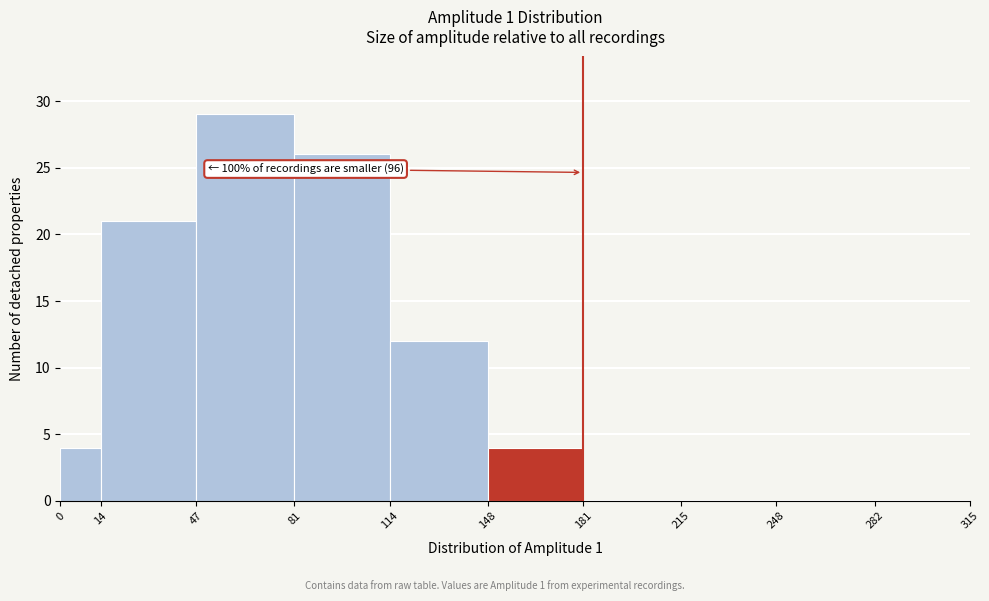

Which range on the x-axis has the tallest bar?

47 to 81